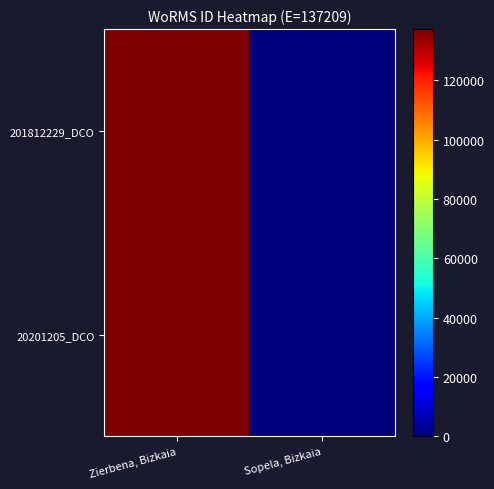

Count the number of data series in this chart.

2